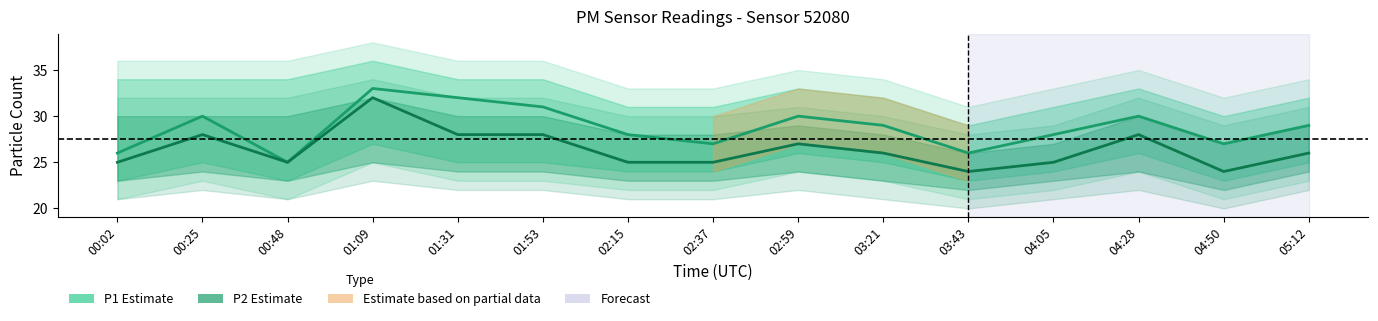

How many values in the P1 (PM10) series exceed 29?

6